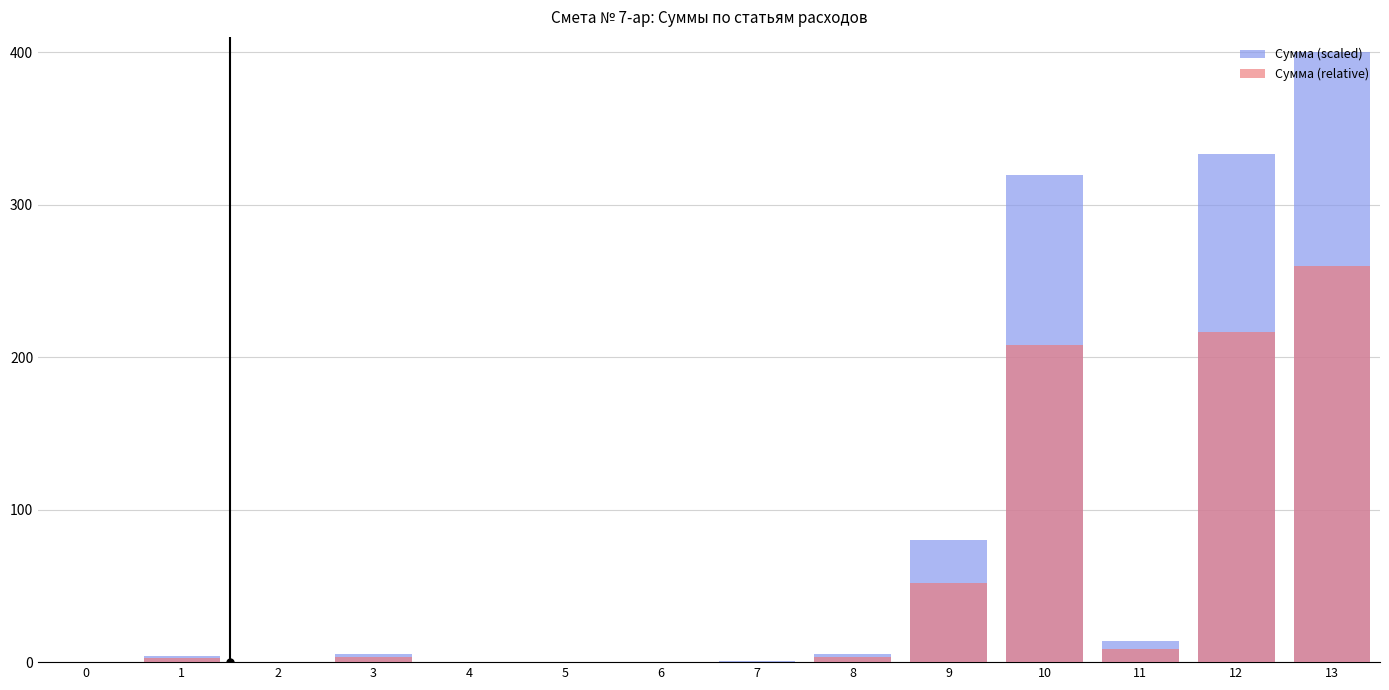

Count the number of categories in the chart.

14